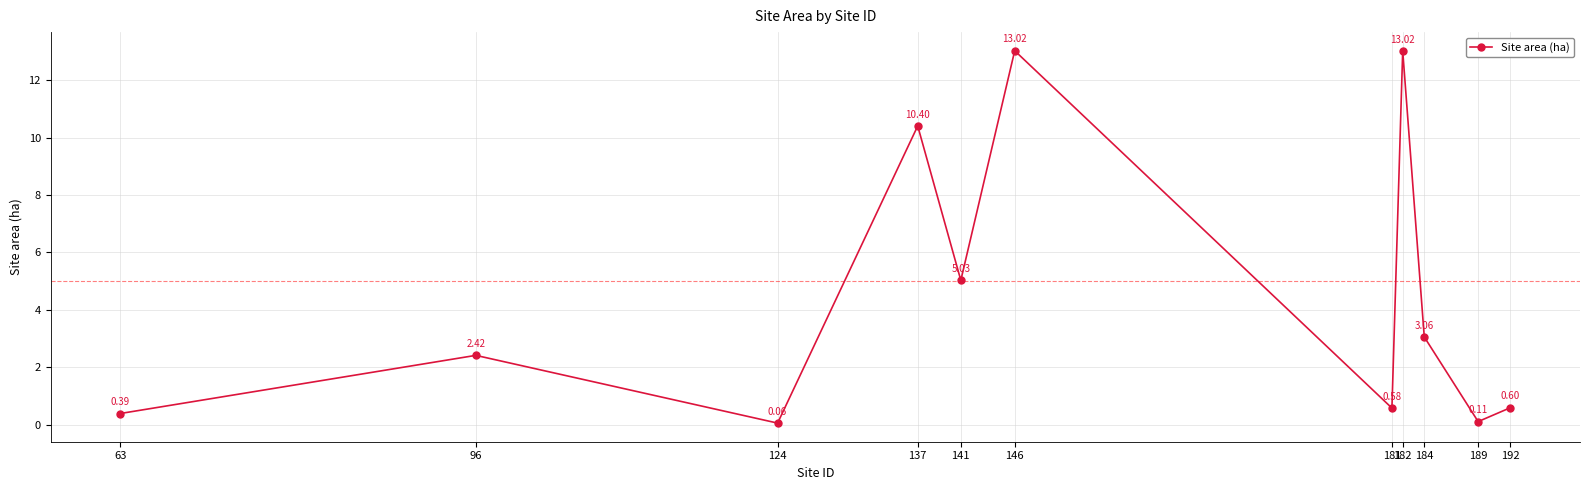

At which label does the data first exceed 2?

96